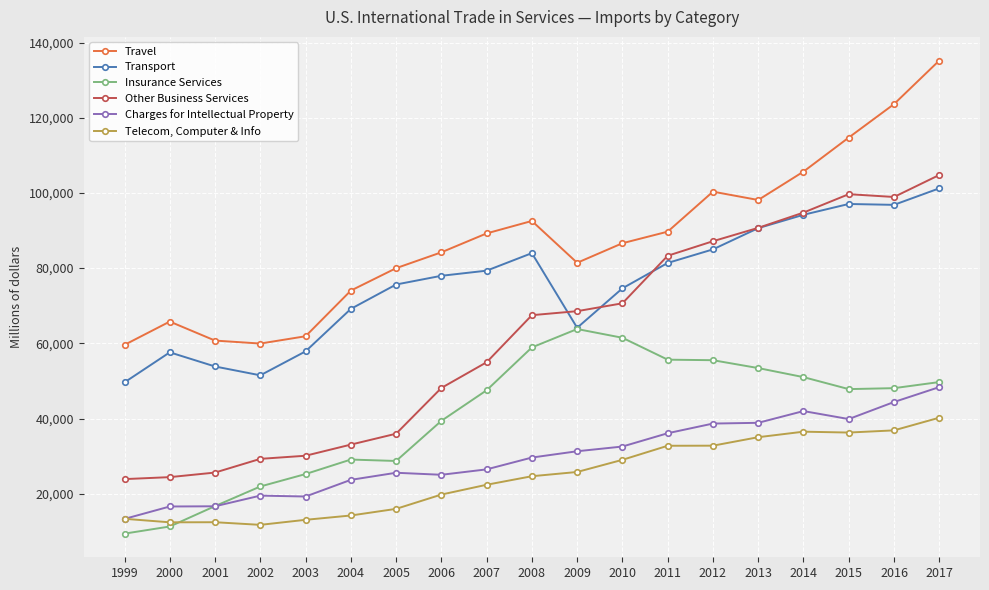

Where is Travel nearest to the value 97400?

2013